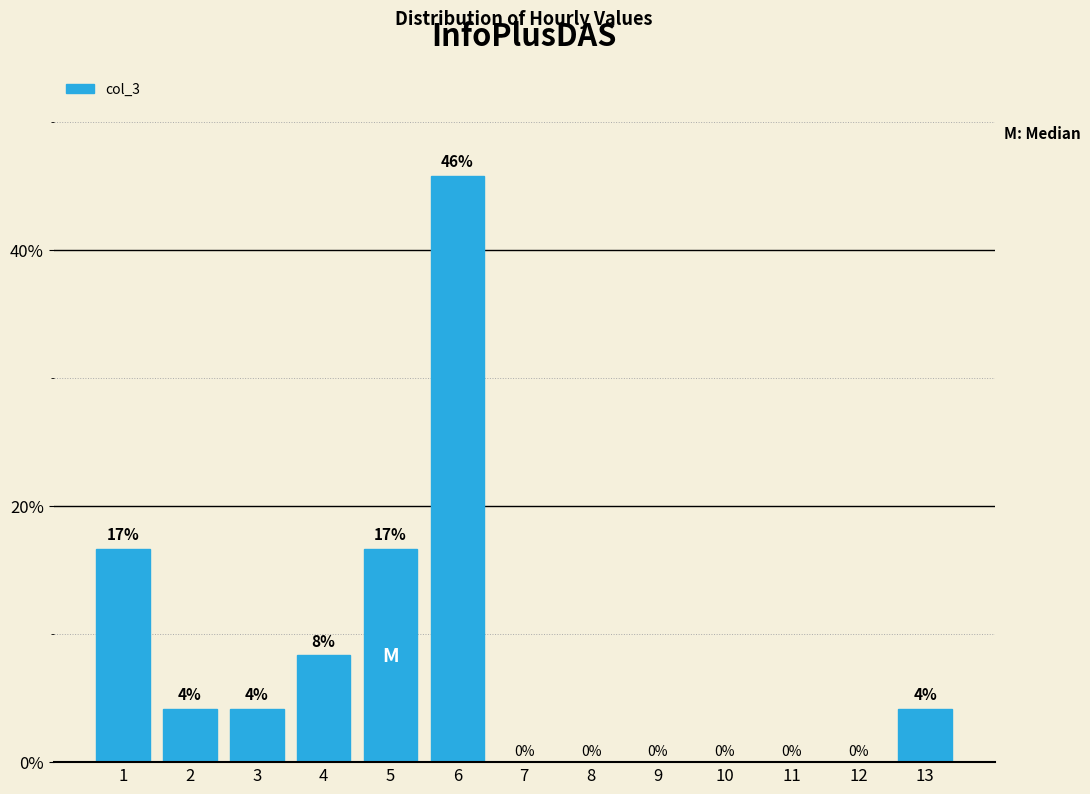

At which category does the chart reach its peak across all series?

6